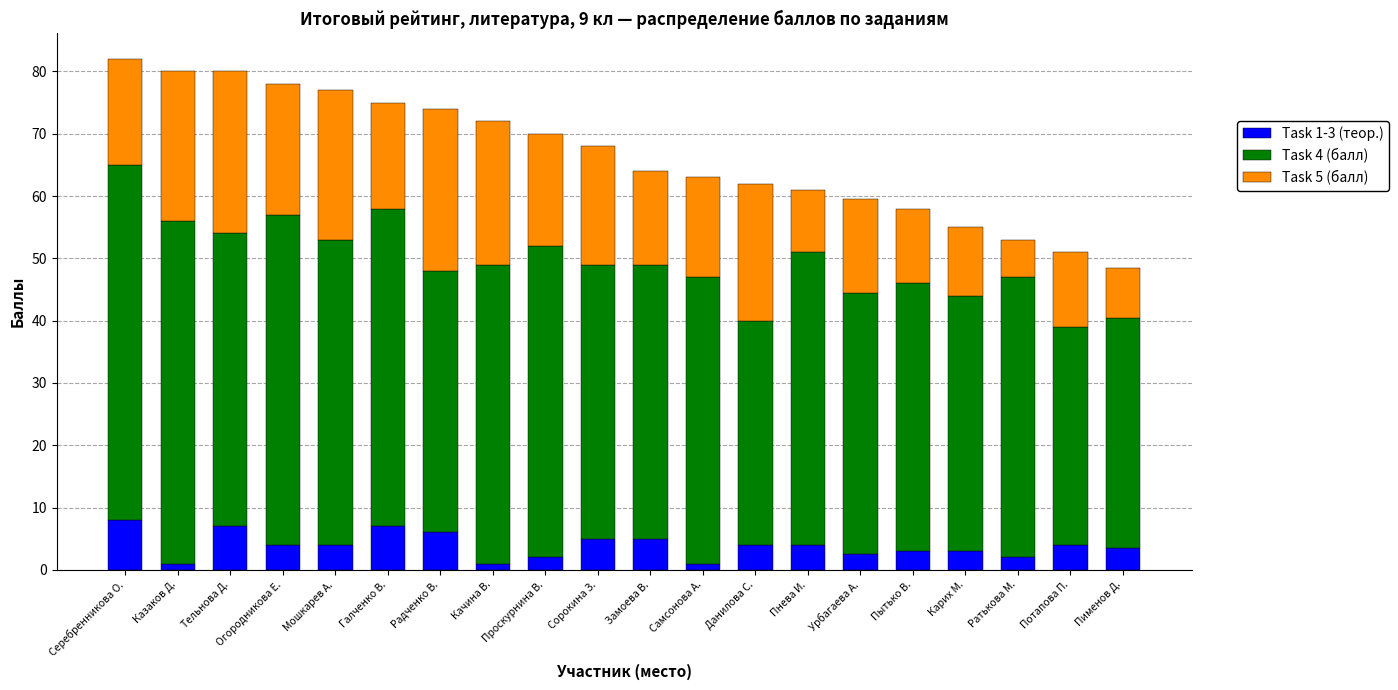

What is the difference between the maximum and minimum values in the Task 1-3 (теор.) series?

7.0